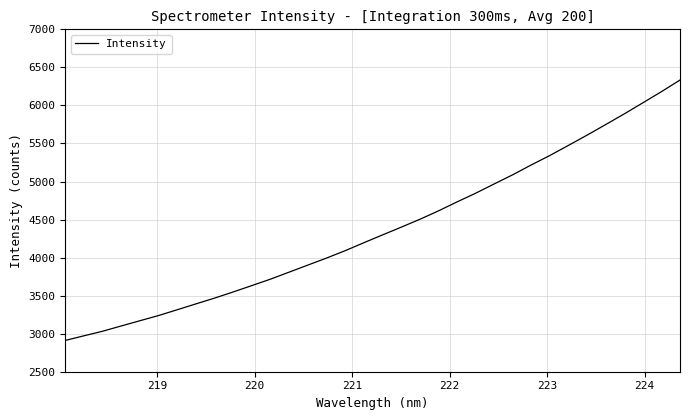

What is the minimum value shown in the chart?

2911.2